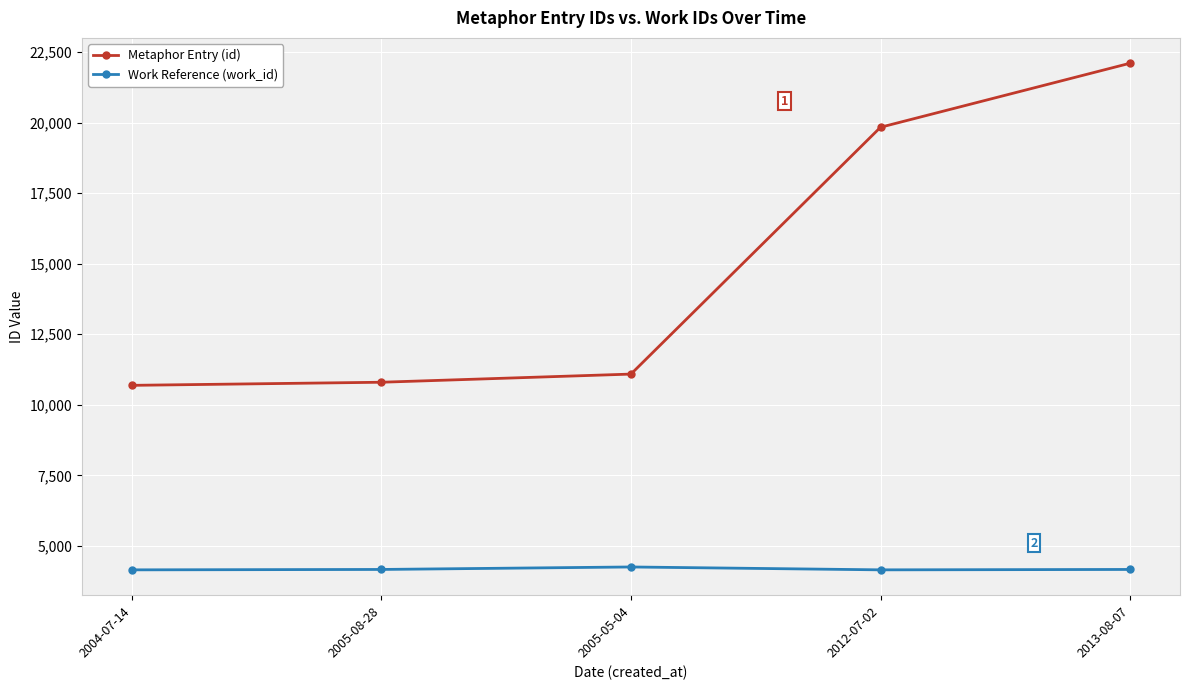

How many values in the Work Reference (work_id) series are below 4167?

2